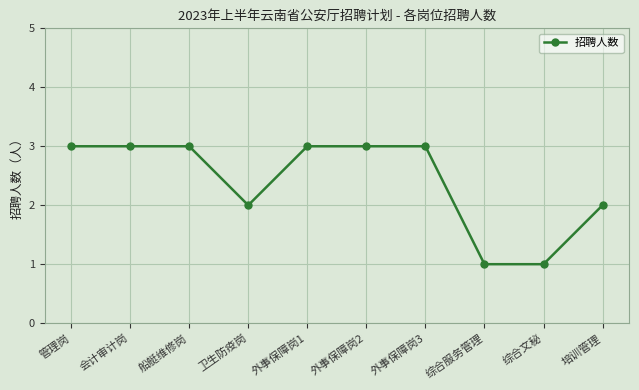

Count the number of categories in the chart.

10